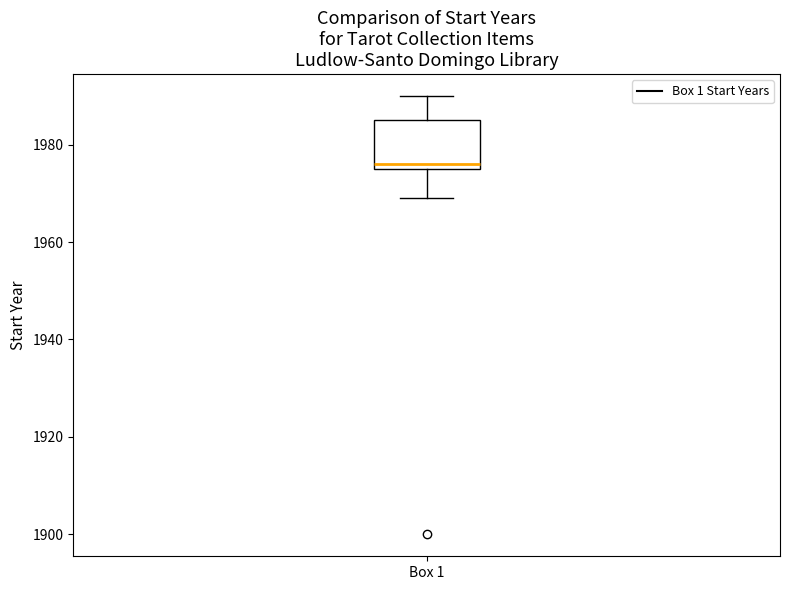

Where is the lower edge of the box for Box 1 on the y-axis? The values are not printed on the chart, so give them approximately, as read against the axis.

1976